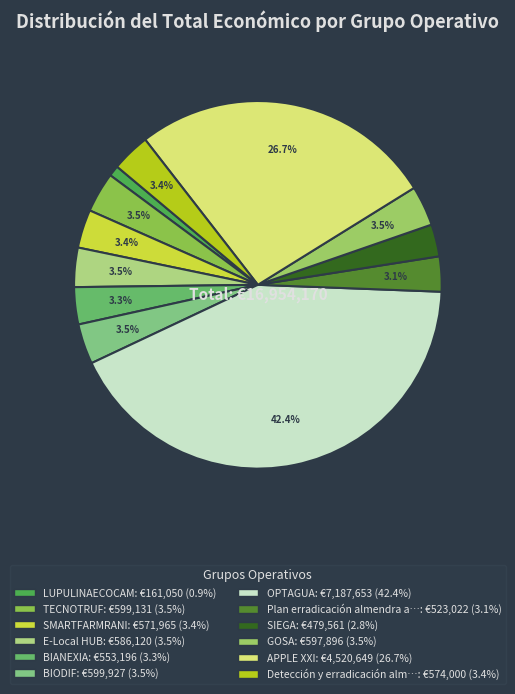

Count the number of slices in the pie.

12